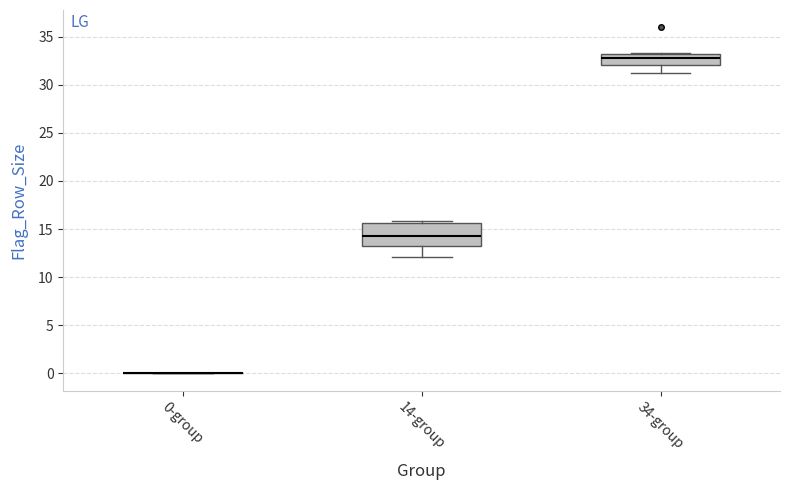

Which box is the tallest, from its lower edge to its upper edge?

14-group